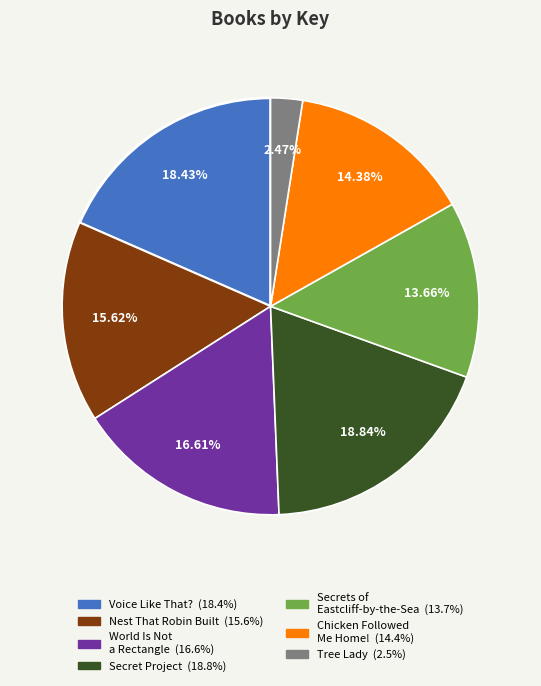

Count the number of slices in the pie.

7